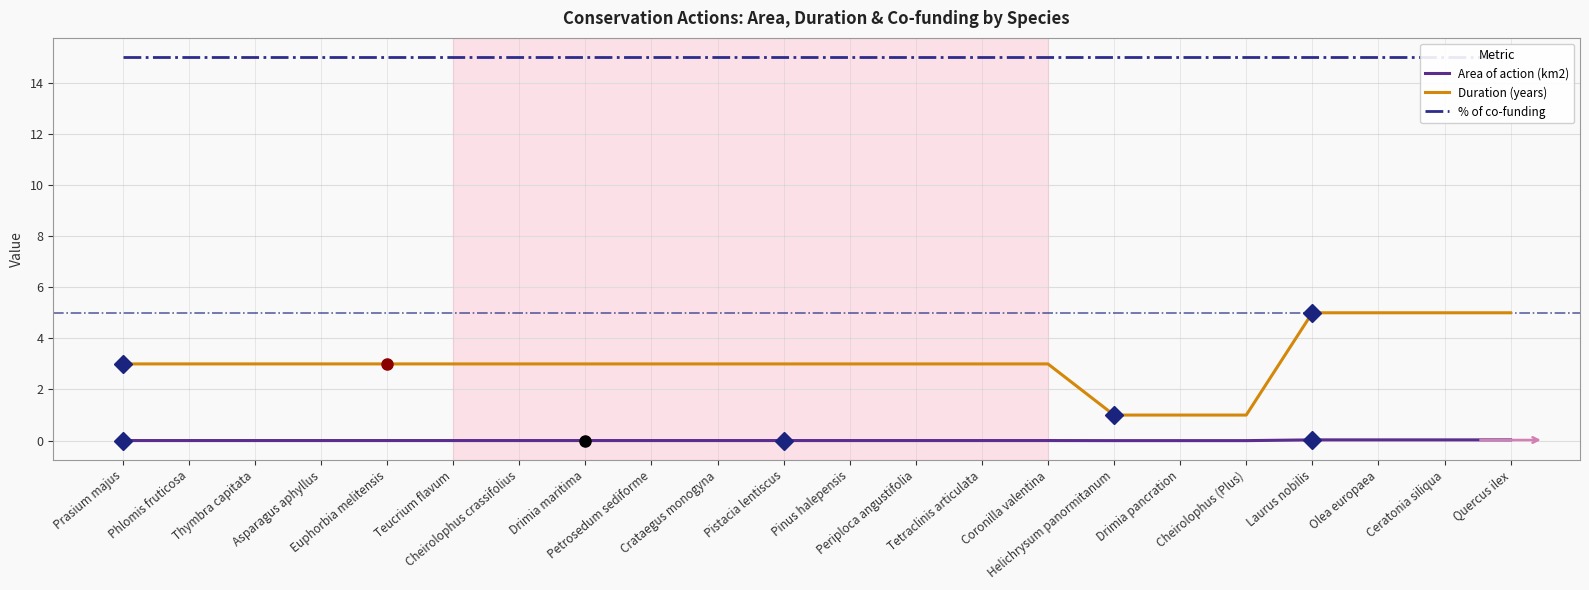

What are all the series names shown in the legend?

Area of action (km2), Duration (years), % of co-funding